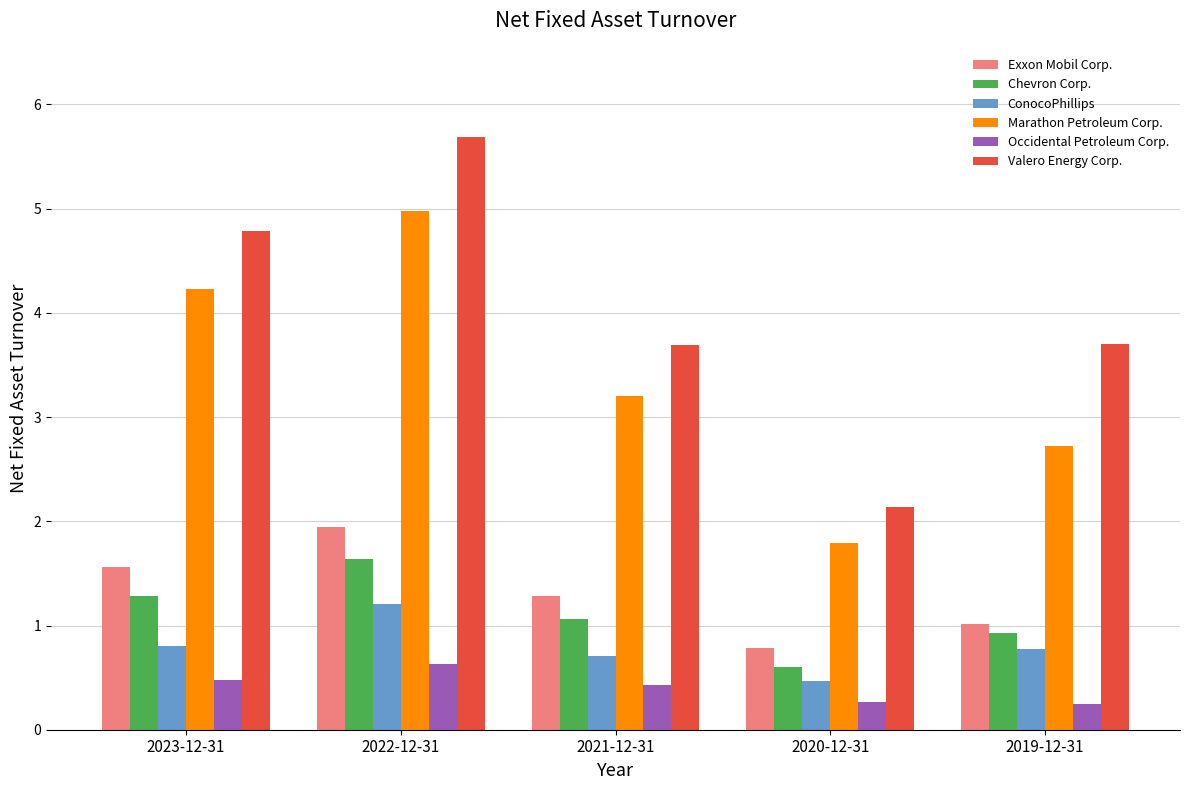

What are all the series names shown in the legend?

Exxon Mobil Corp., Chevron Corp., ConocoPhillips, Marathon Petroleum Corp., Occidental Petroleum Corp., Valero Energy Corp.